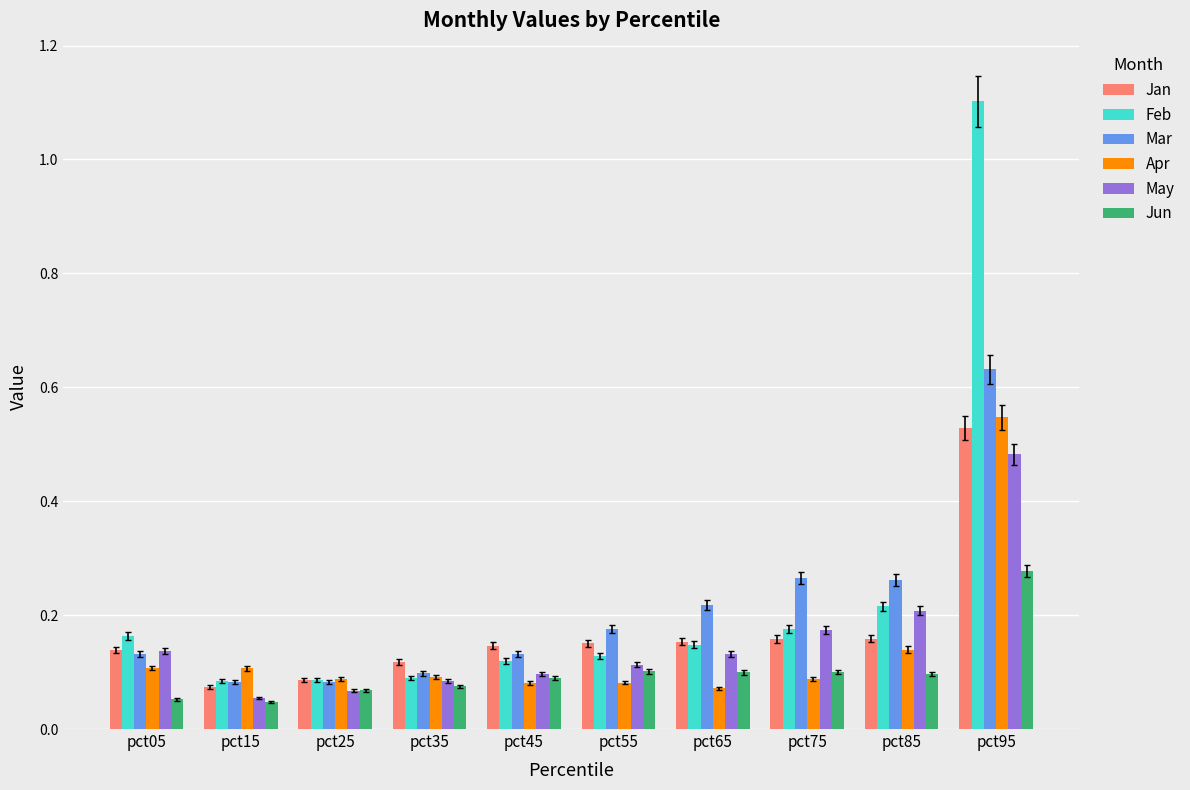

Is it true that Apr equals 0.1 at pct45?

True